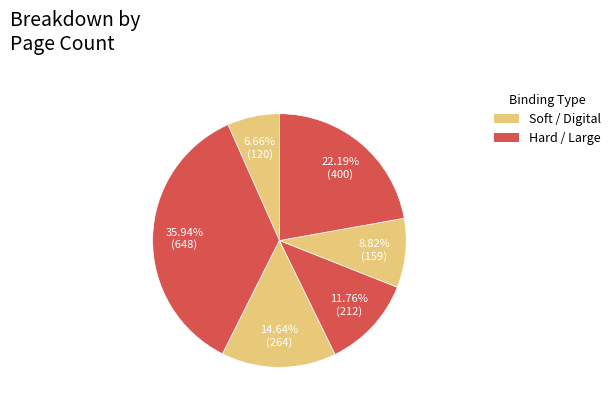

How many segments does this pie chart have?

6